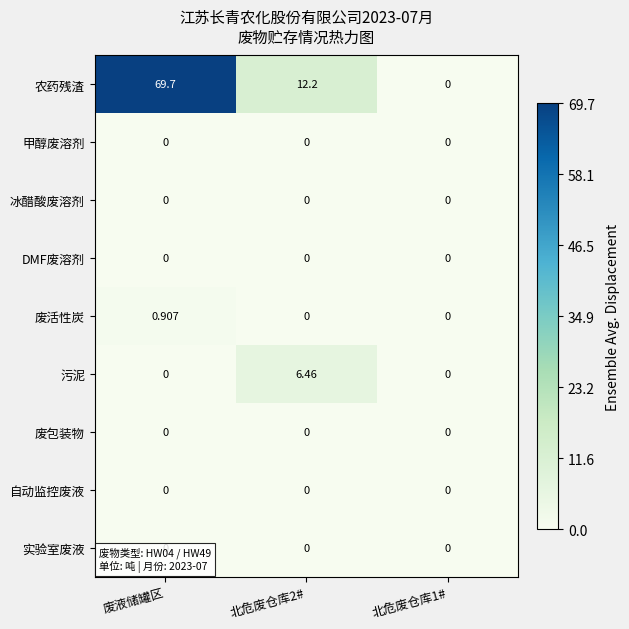

Which series has the largest range (max minus min)?

农药残渣